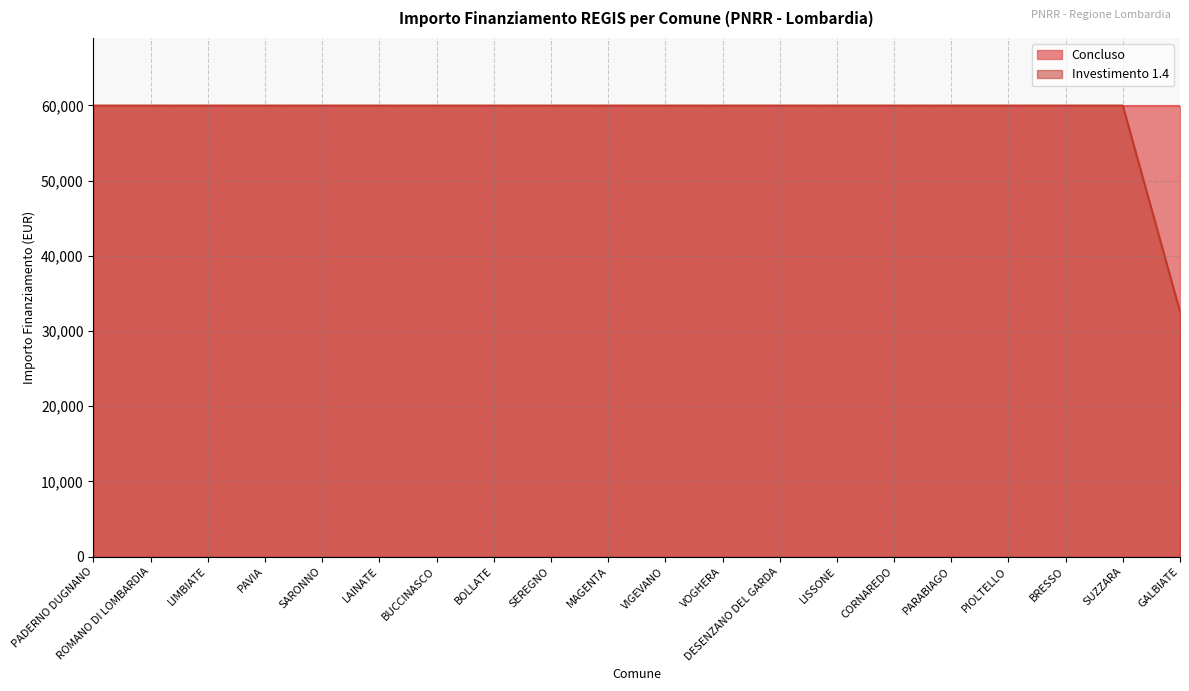

How many lines are shown in the chart?

2